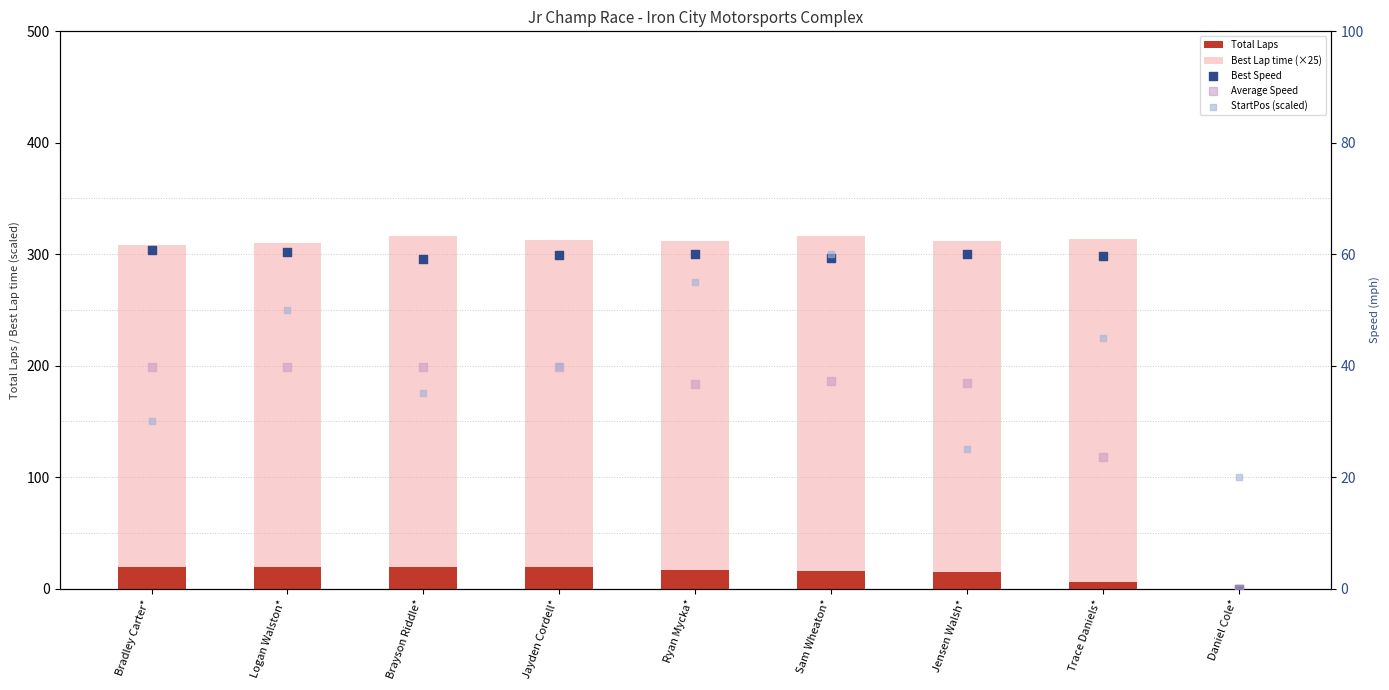

At which category is the sum across all series the highest?

Sam Wheaton*